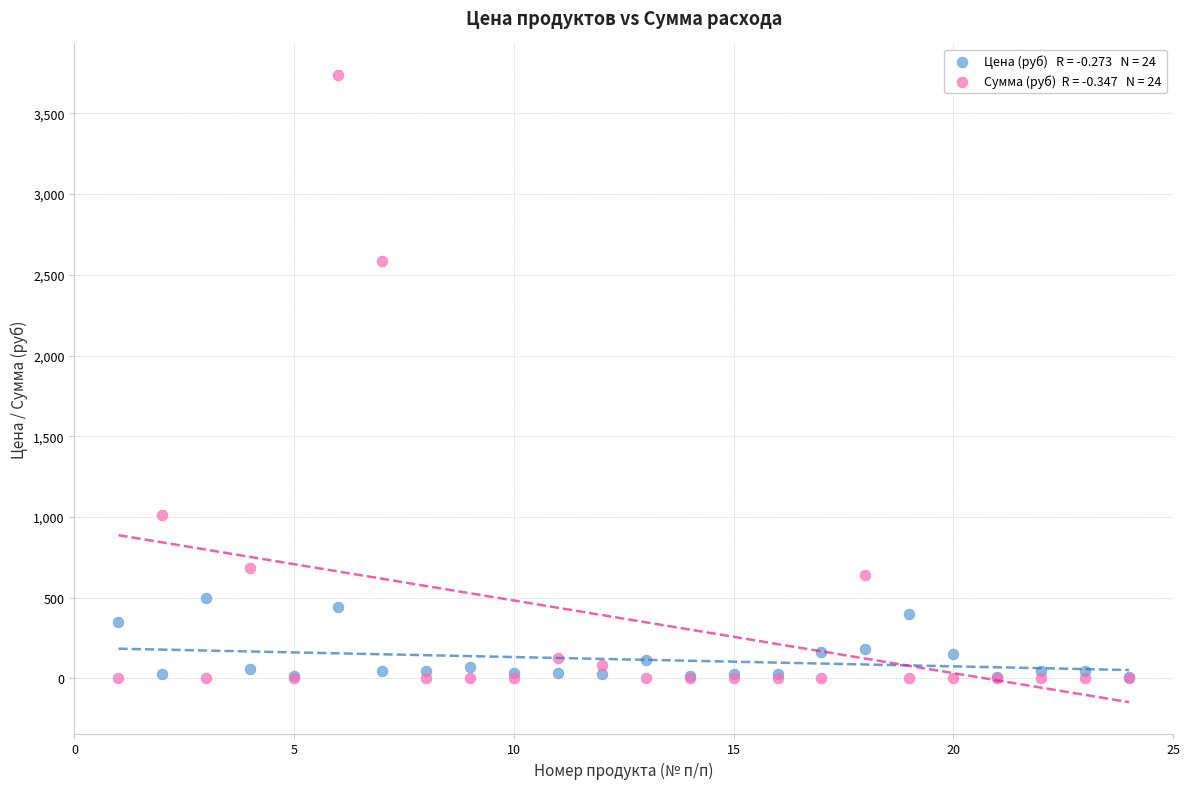

Across all series, what Y value is closest to 1869?

2586.2